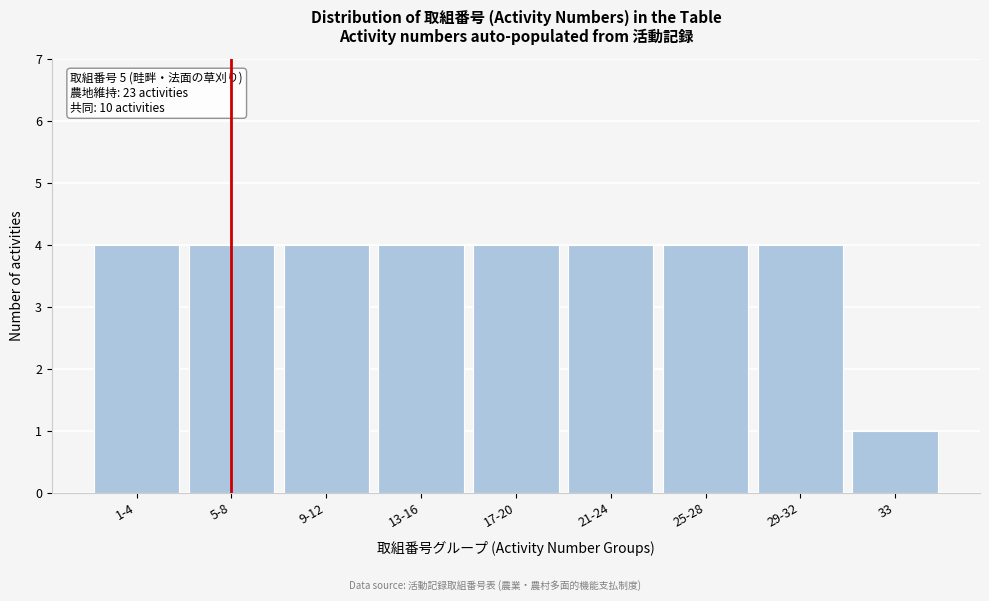

Reading left to right, transcribe all the data shown in this chart.

4	4	4	4	4	4	4	4	1